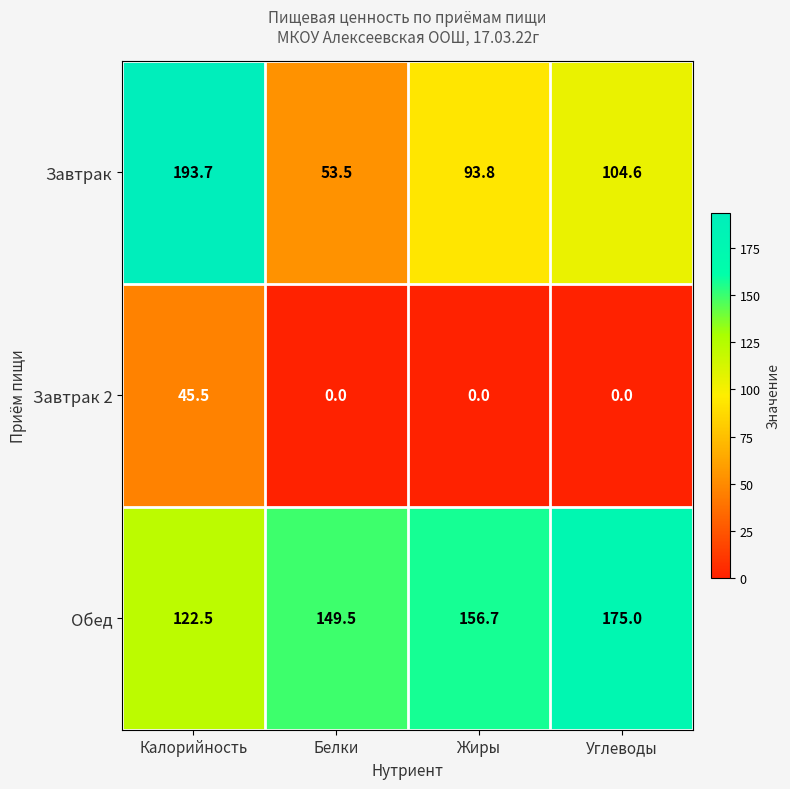

Which category has the highest value in the Завтрак series?

Калорийность